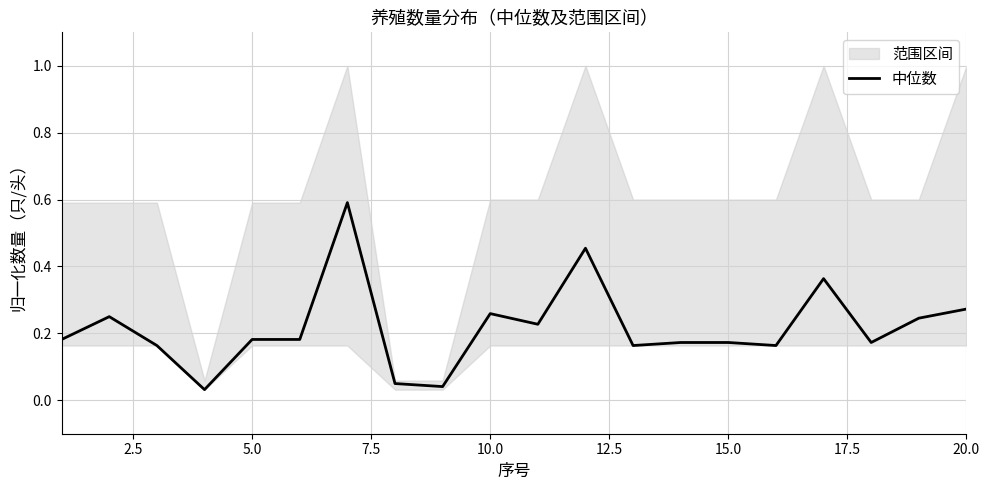

What is the highest value of the 中位数 series?

0.6